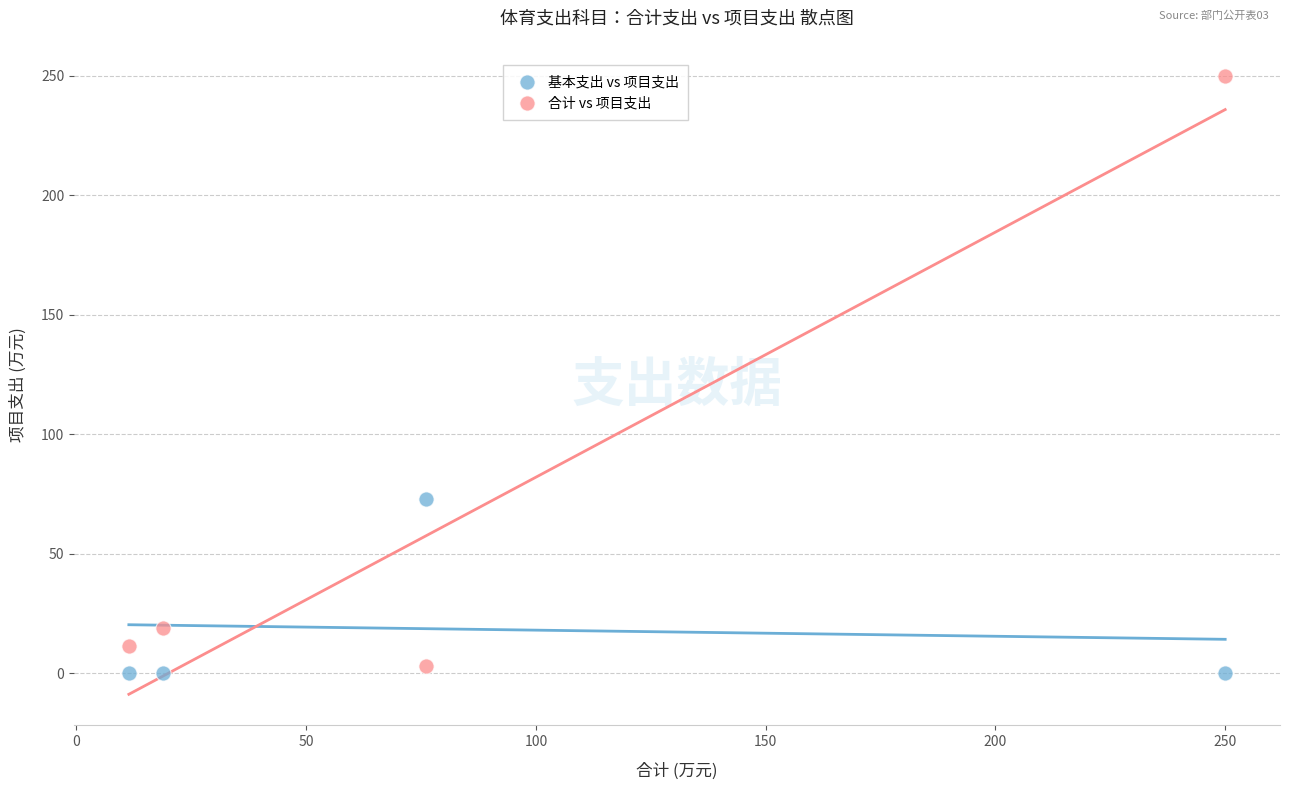

Which series contains the highest Y value?

合计 vs 项目支出